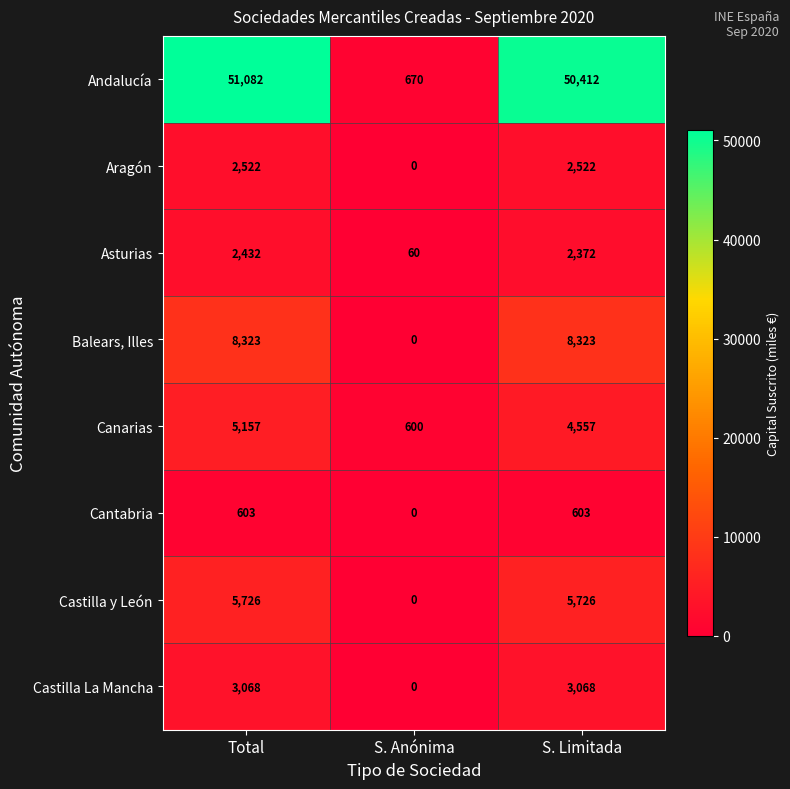

Count the number of data series in this chart.

8